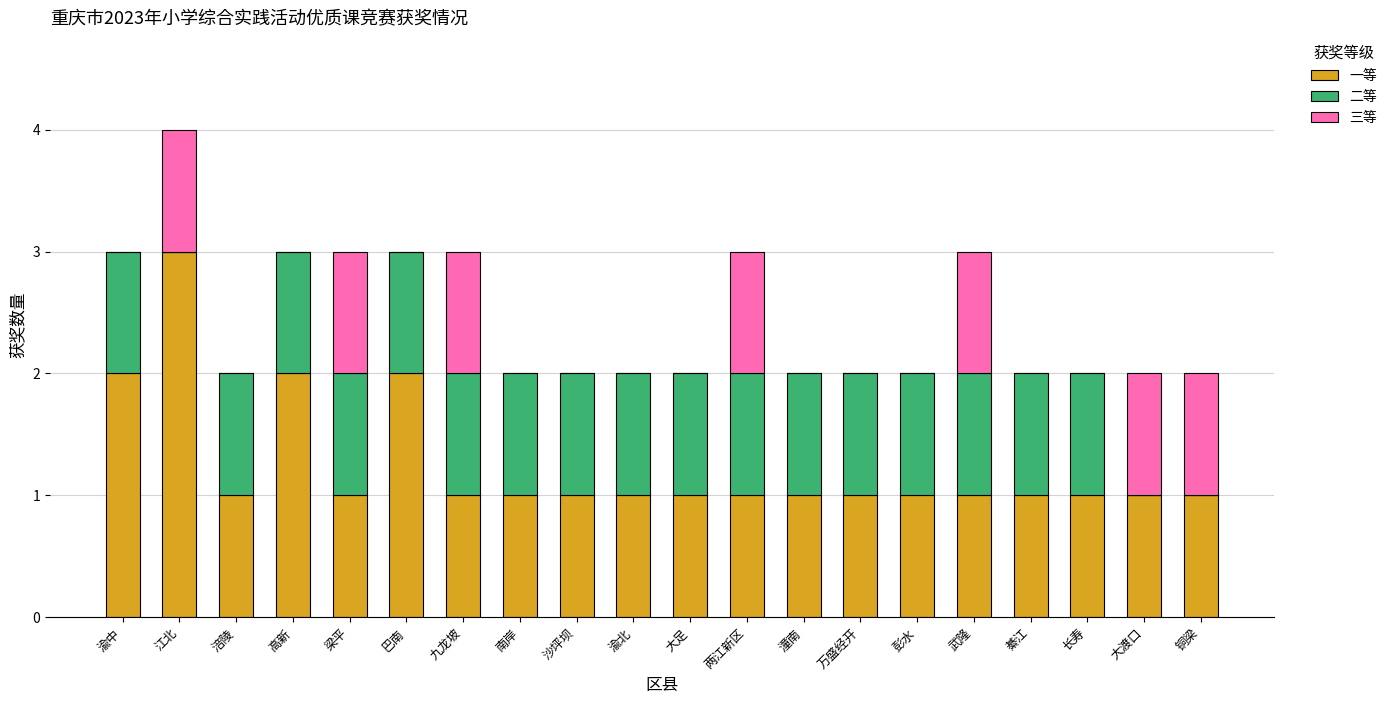

The 一等 series shows 1 at 铜梁. True or false?

True